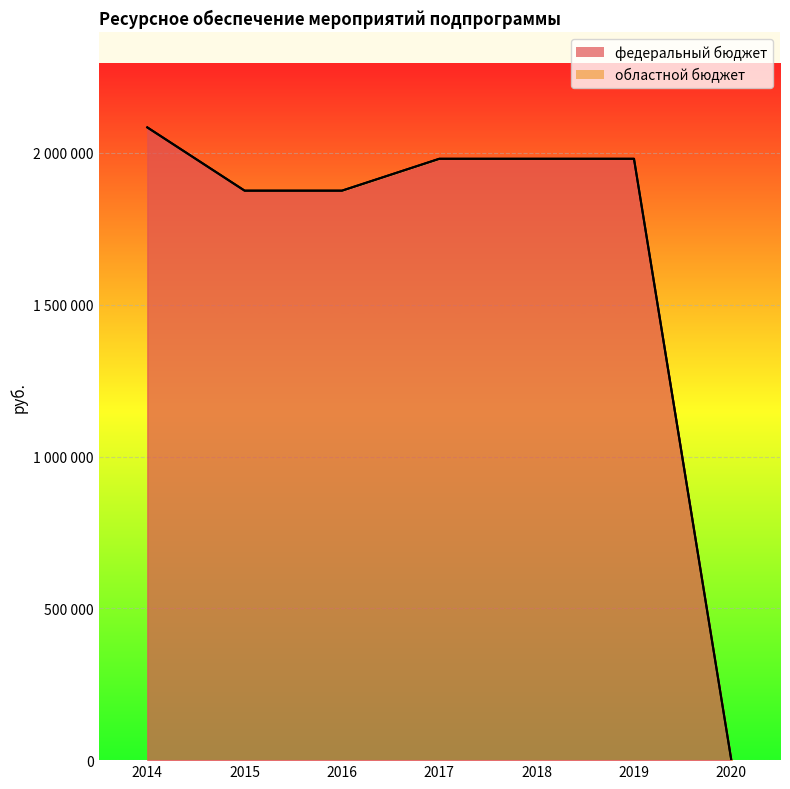

At which category does the chart reach its peak across all series?

2014